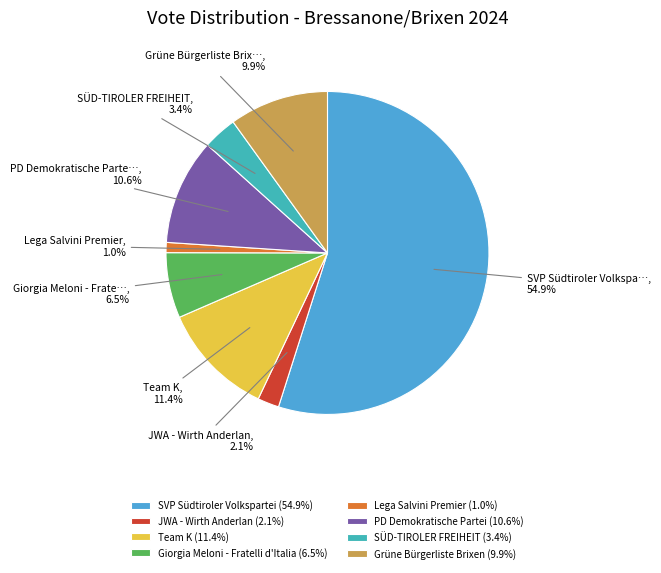

Is SVP Südtiroler Volkspartei the majority of the pie?

Yes